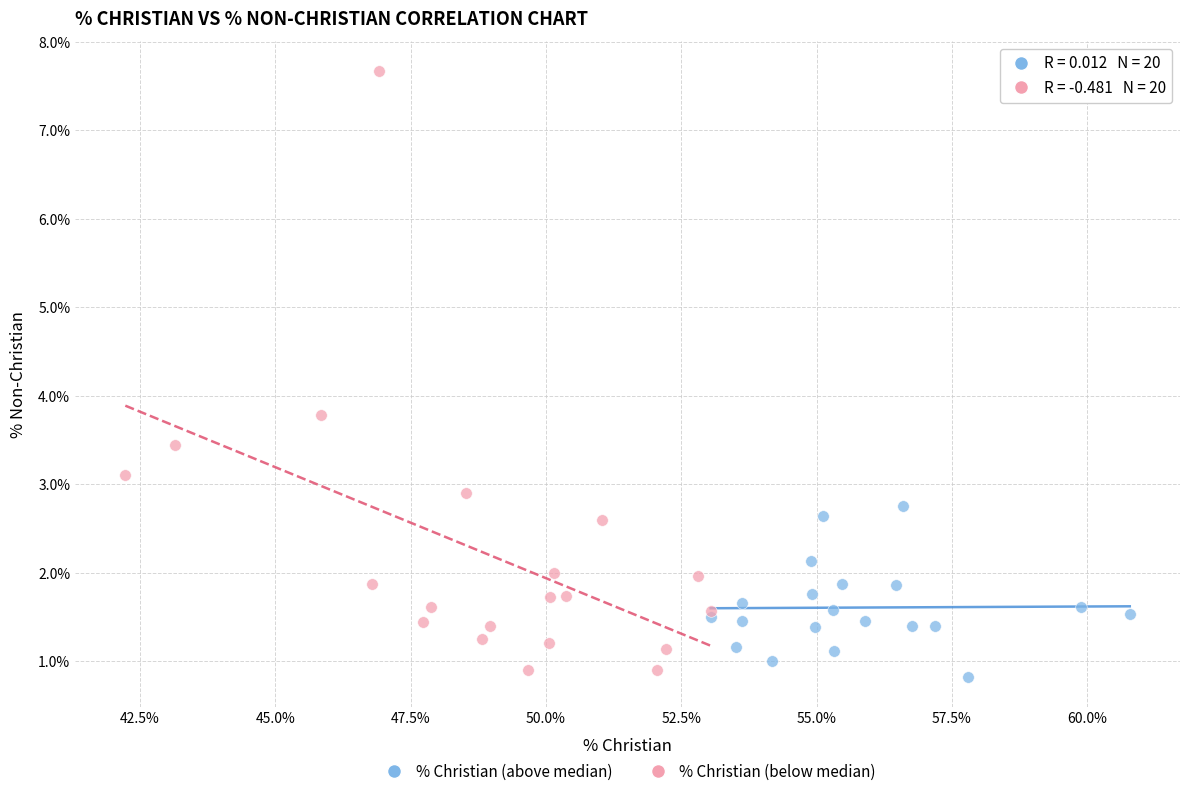

Which series has the widest spread of Y values?

% Christian (below median)